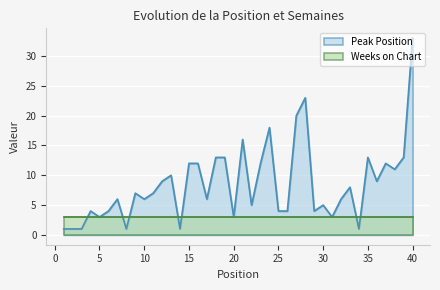

Approximately how many times larger is the value at 29 compared to 28?

0.2